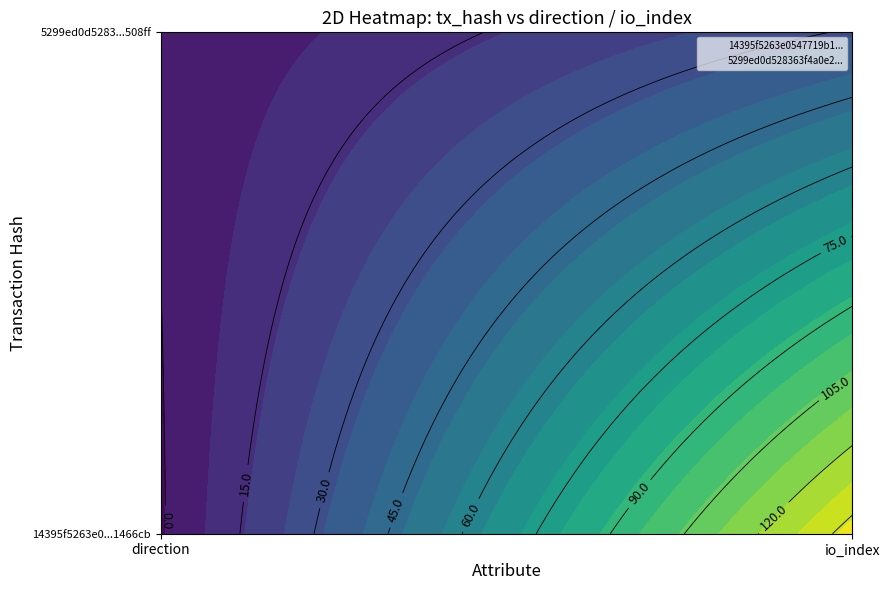

Which has a higher value, 1 or 0?

1